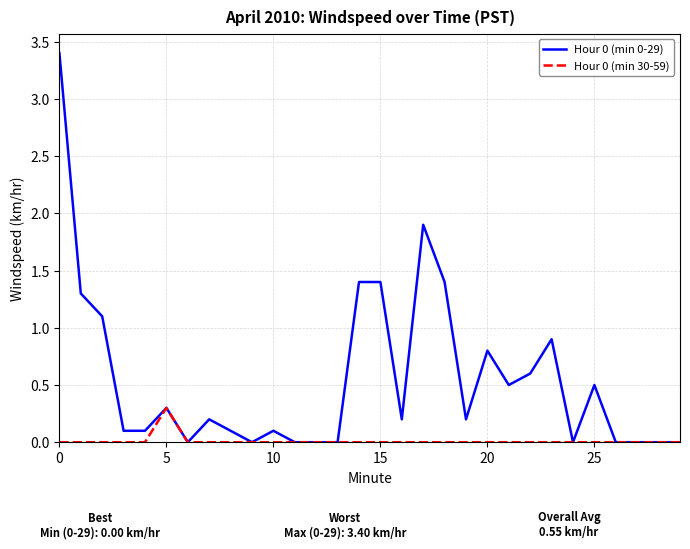

Does the chart have visible grid lines?

Yes